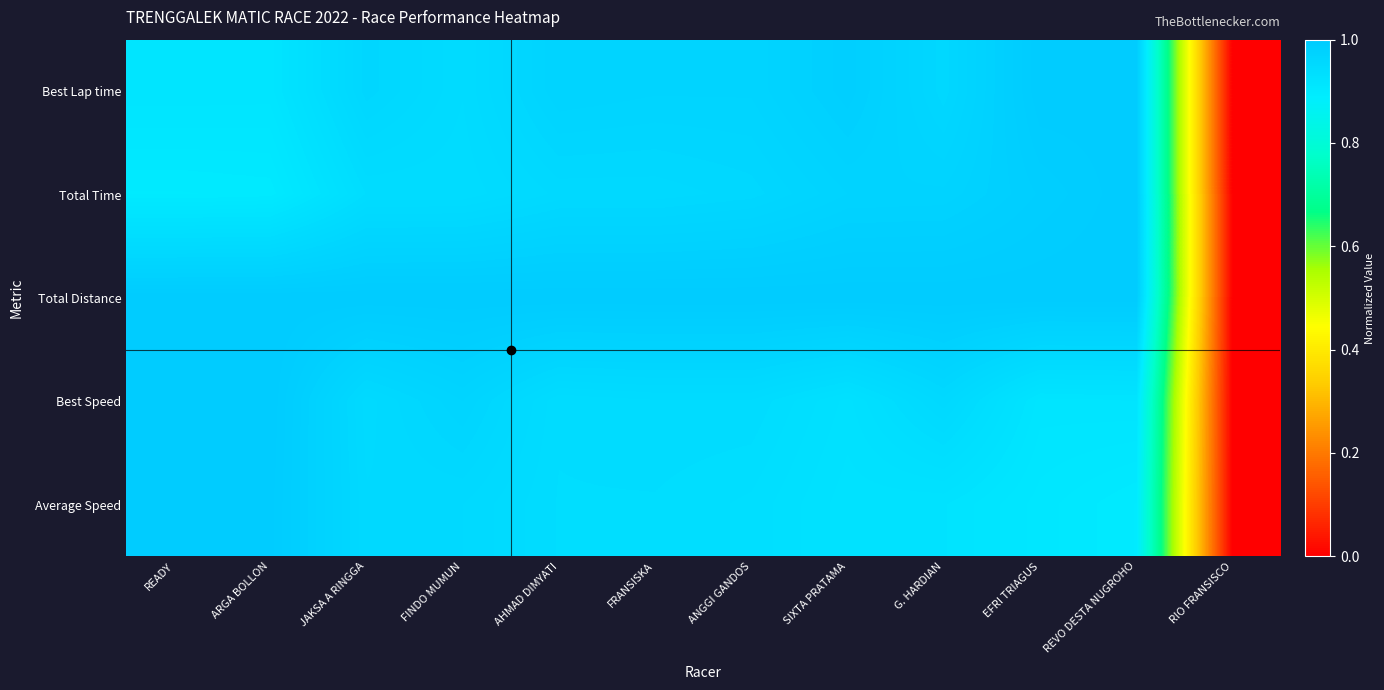

At how many categories does at least one series exceed 0?

11